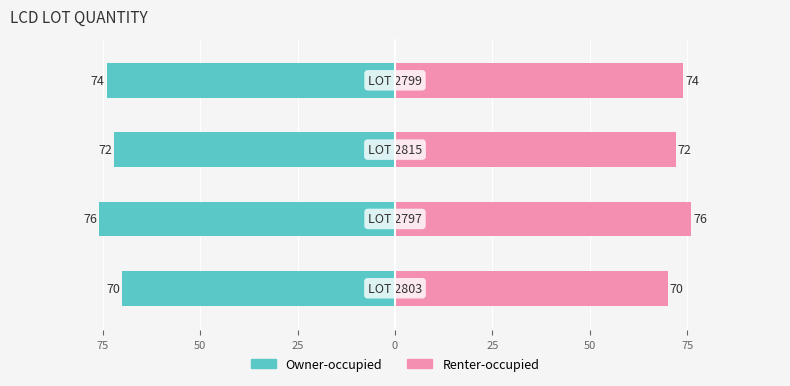

How many groups of bars are there?

4